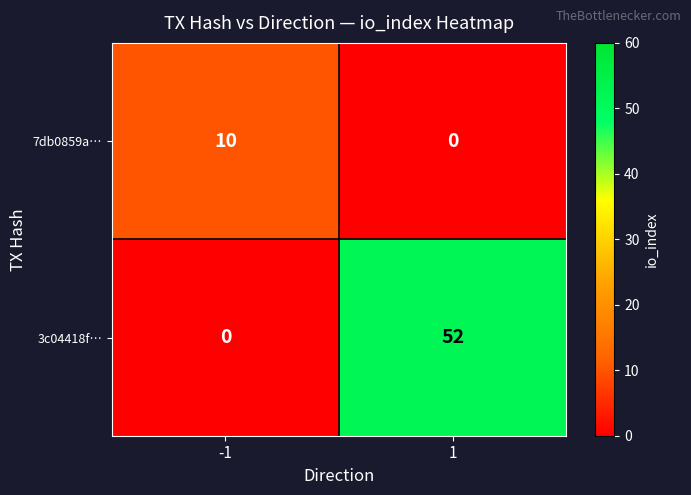

Reading right to left, what are all the values shown in this chart?

7db0859a…: 1=0	-1=10
3c04418f…: 1=52	-1=0